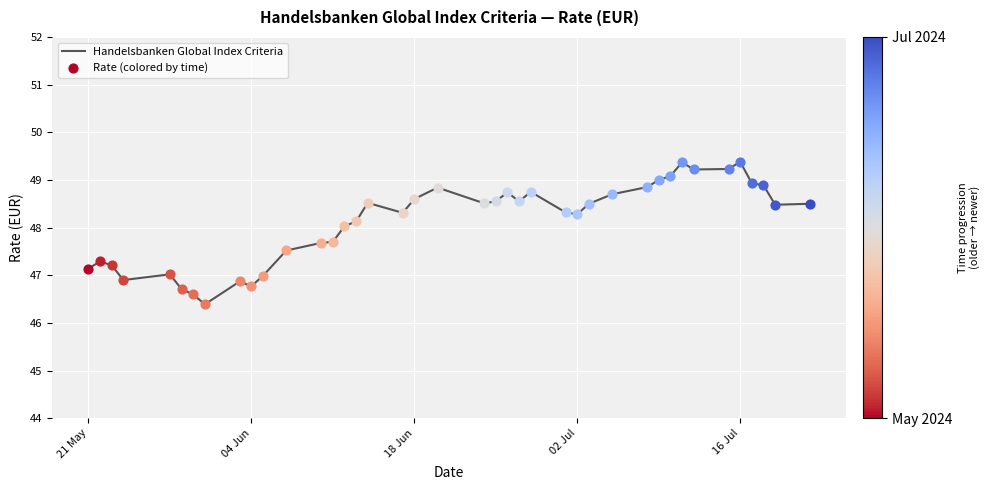

What is the difference between the maximum and minimum values?

3.0